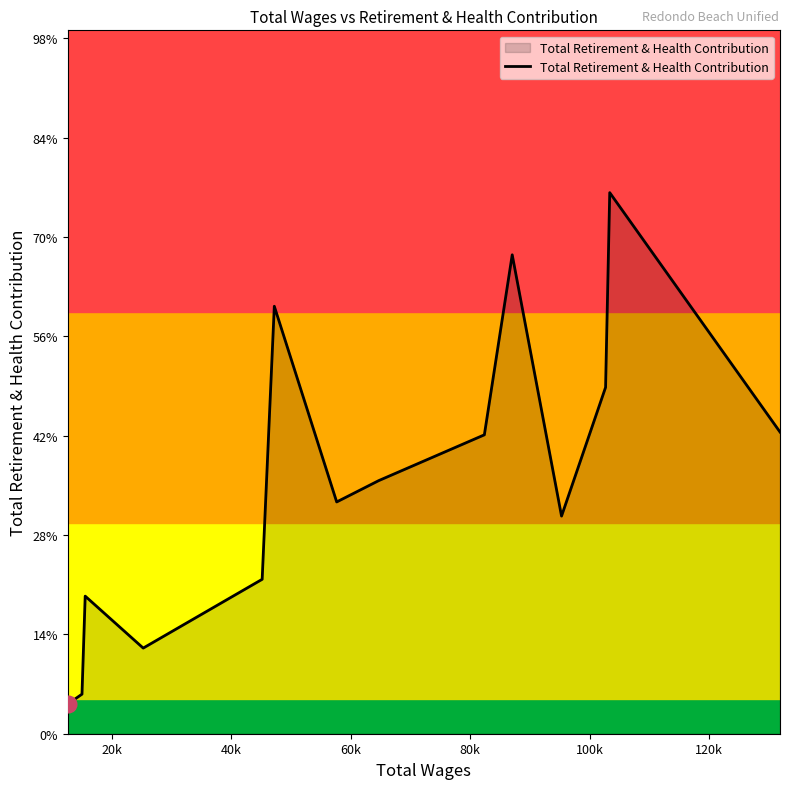

How many points are higher than both their immediate neighbors (excluding endpoints)?

4